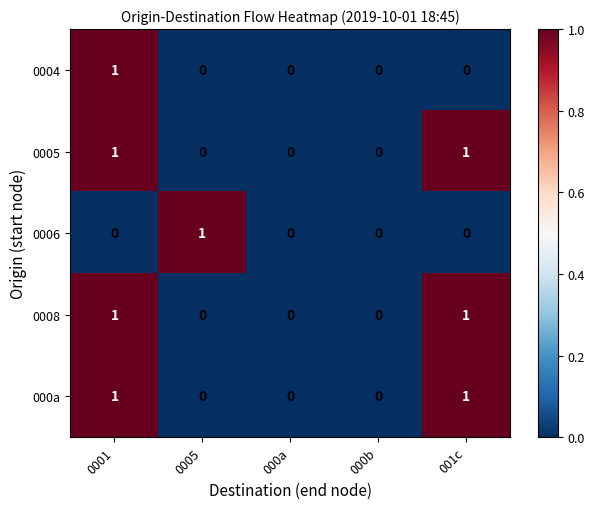

What is the total value across all series at 0001?

4